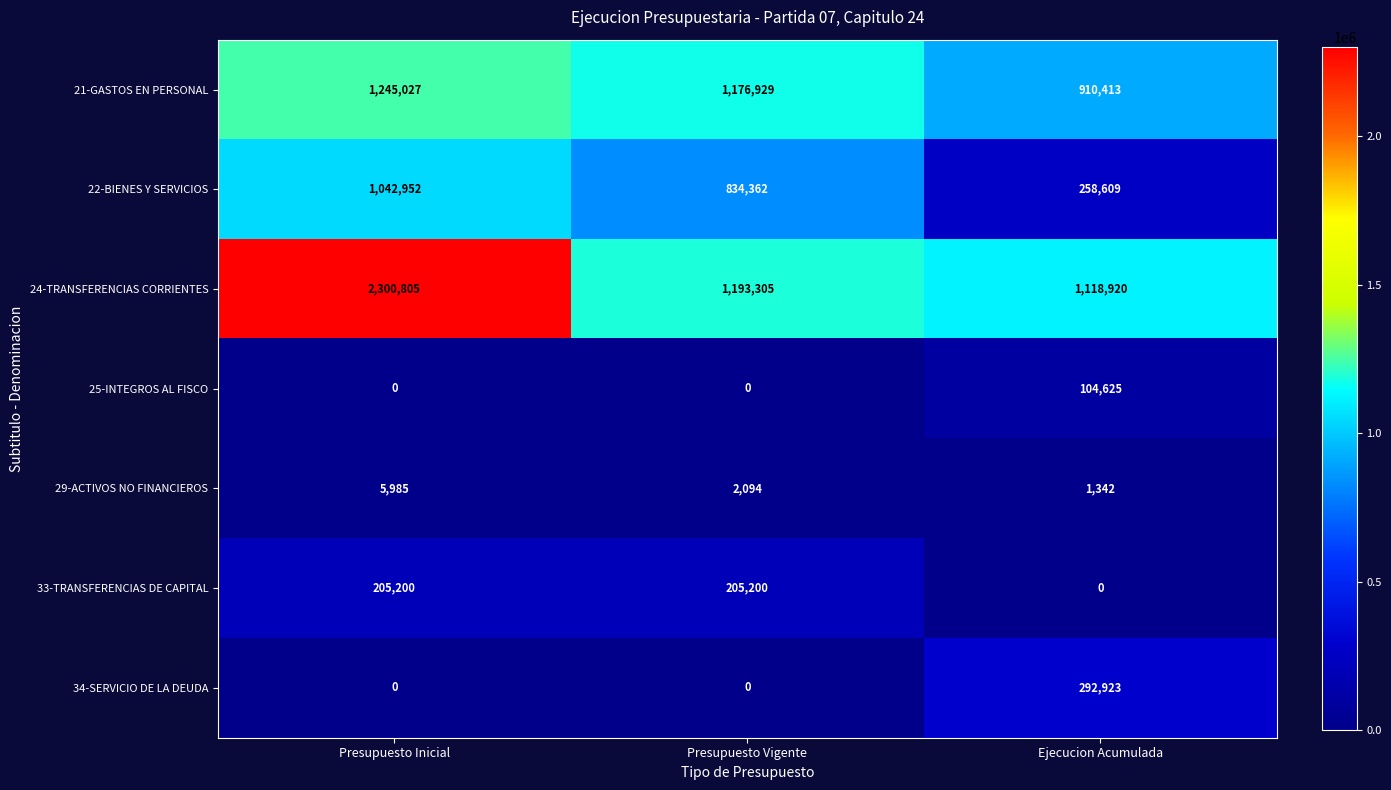

What is the average value of the 22-BIENES Y SERVICIOS series?

711974